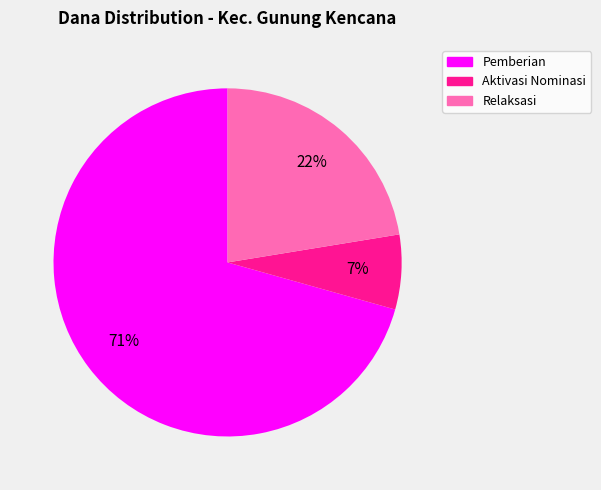

Is there a majority slice in this chart?

Yes